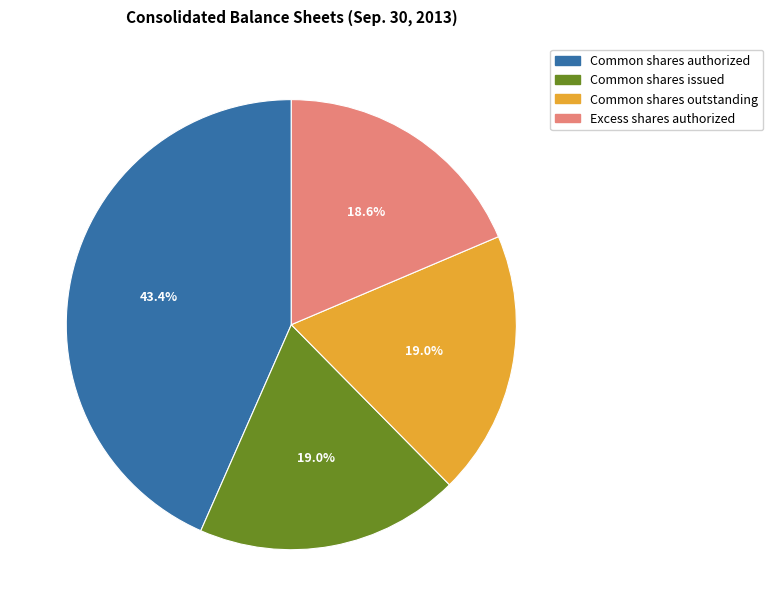

What is the total percentage of Excess shares authorized and Common shares issued?

37.6%